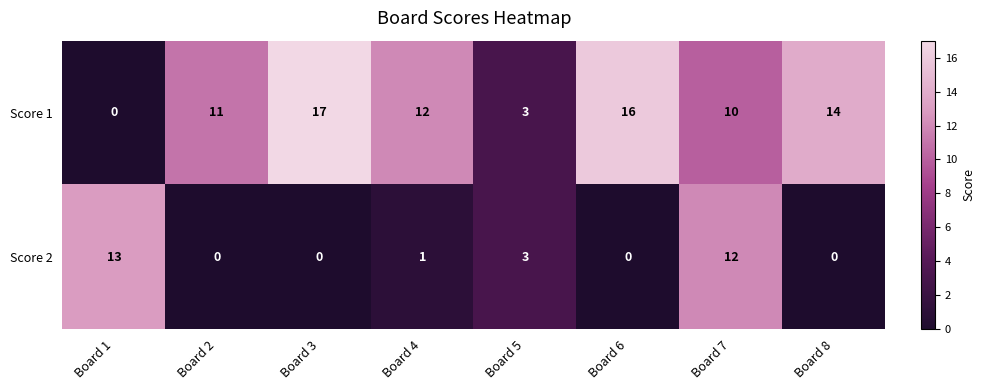

At which label is Score 2 closest to 6?

Board 5